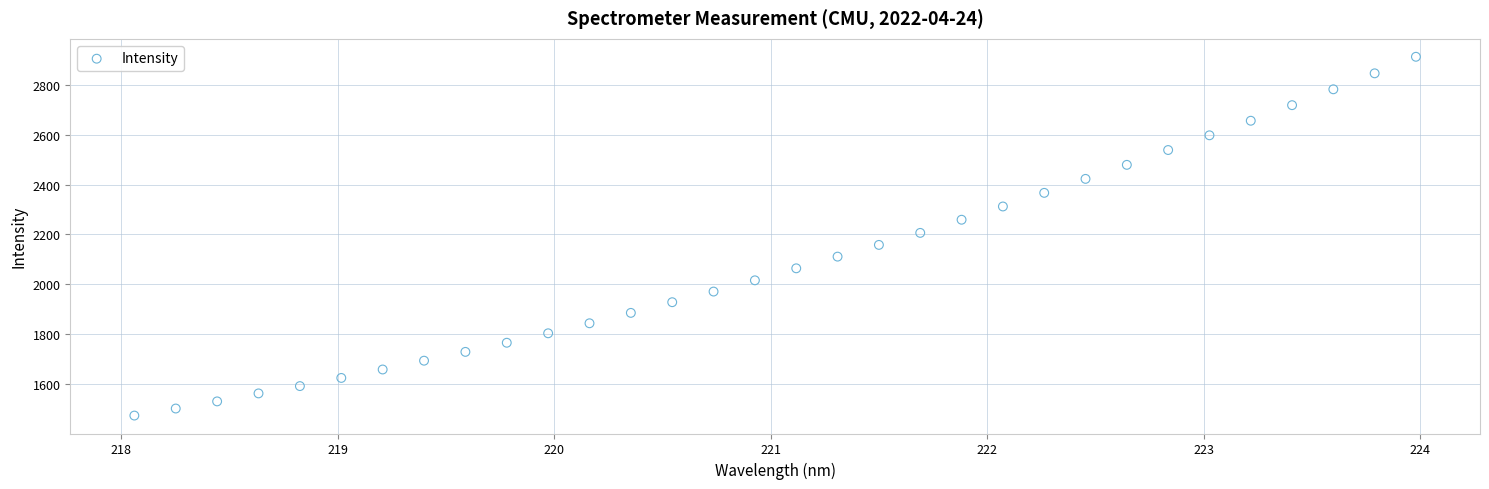

What is the range of Y values (max minus min)?

1441.6